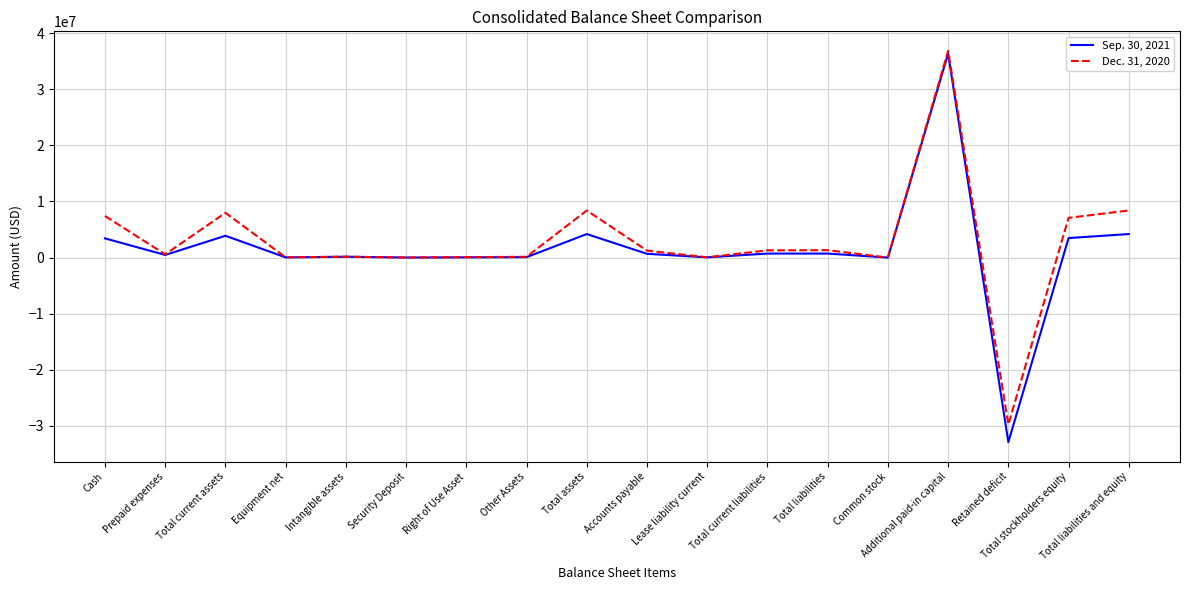

At which category is the sum across all series the highest?

Additional paid-in capital